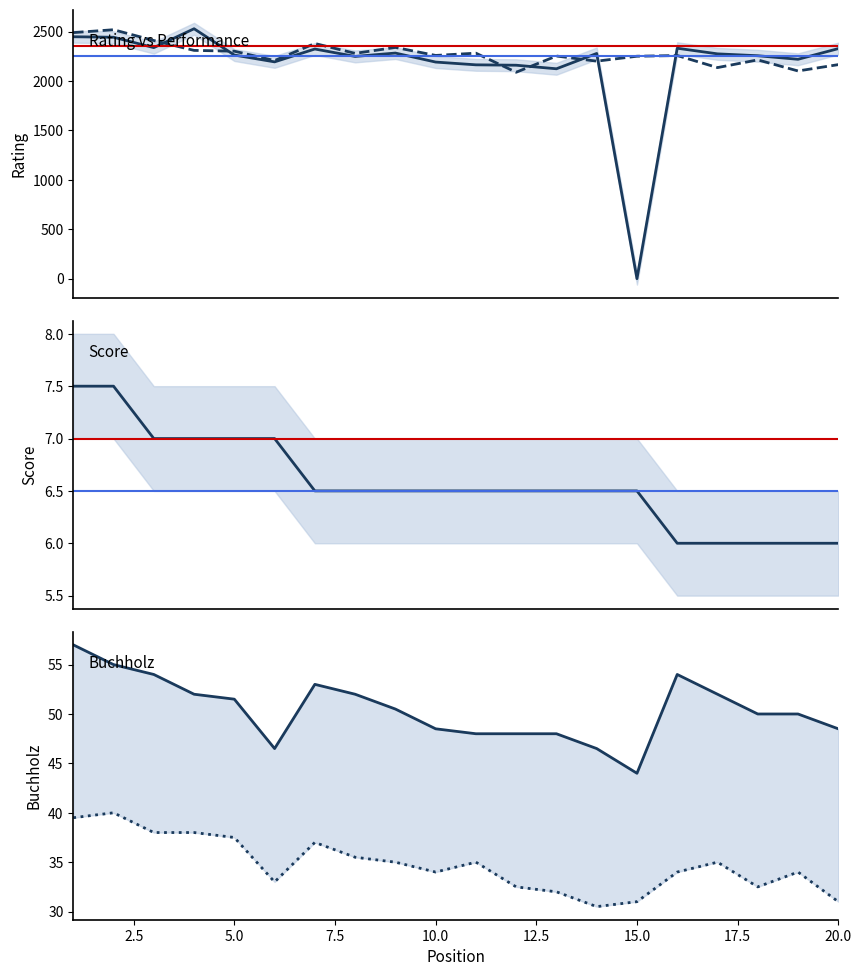

What is the total value across all series at 10?

4538.0